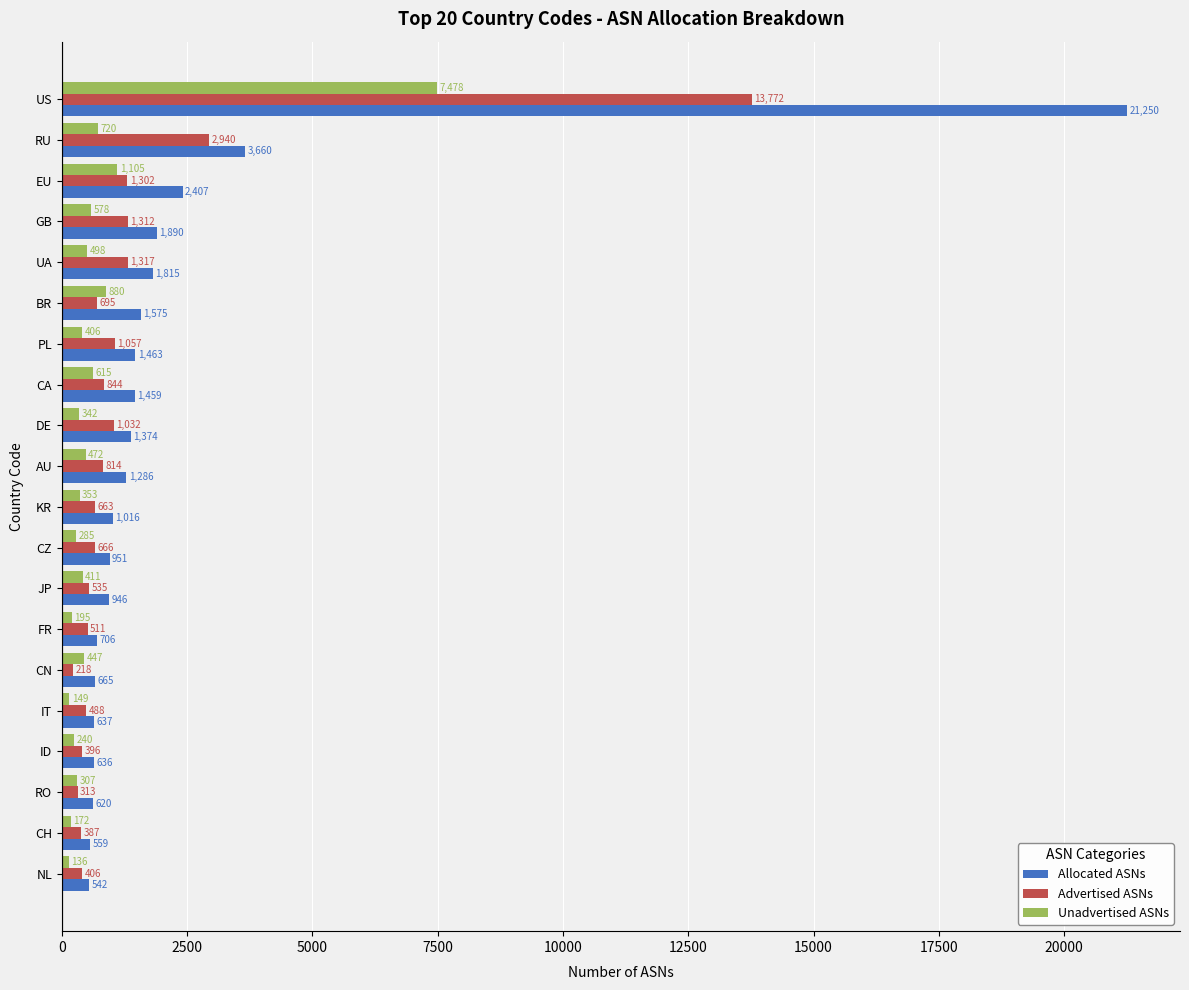

What are all the series names shown in the legend?

Allocated ASNs, Advertised ASNs, Unadvertised ASNs